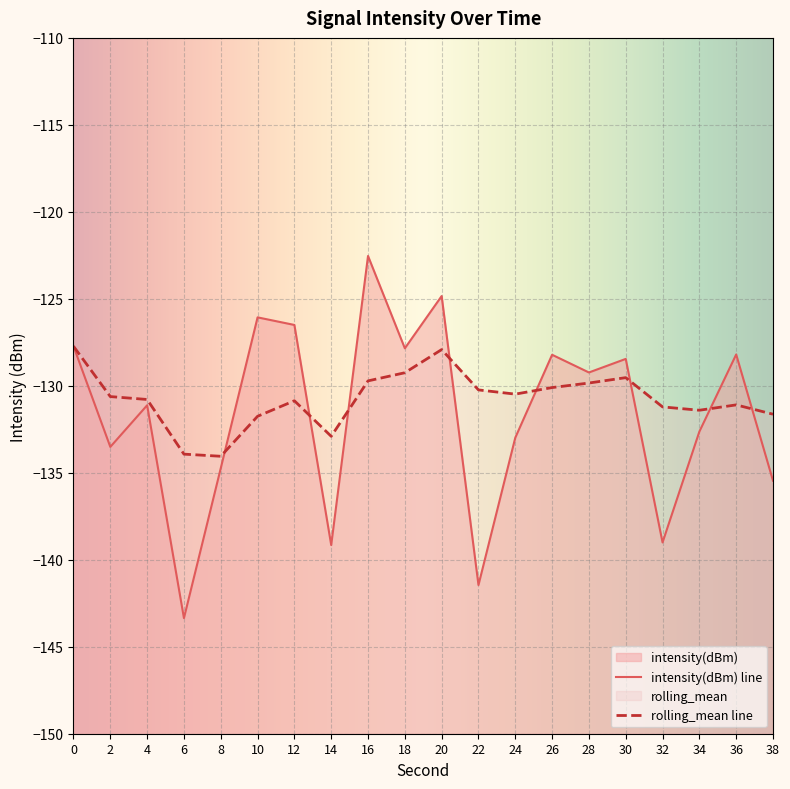

What are all the series names shown in the legend?

intensity(dBm), rolling_mean